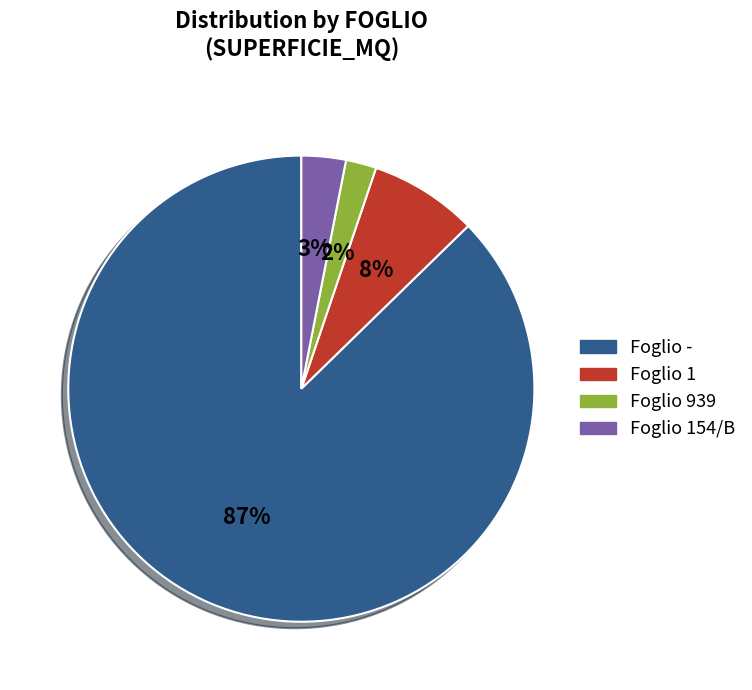

Is there any slice that represents more than half of the pie?

Yes